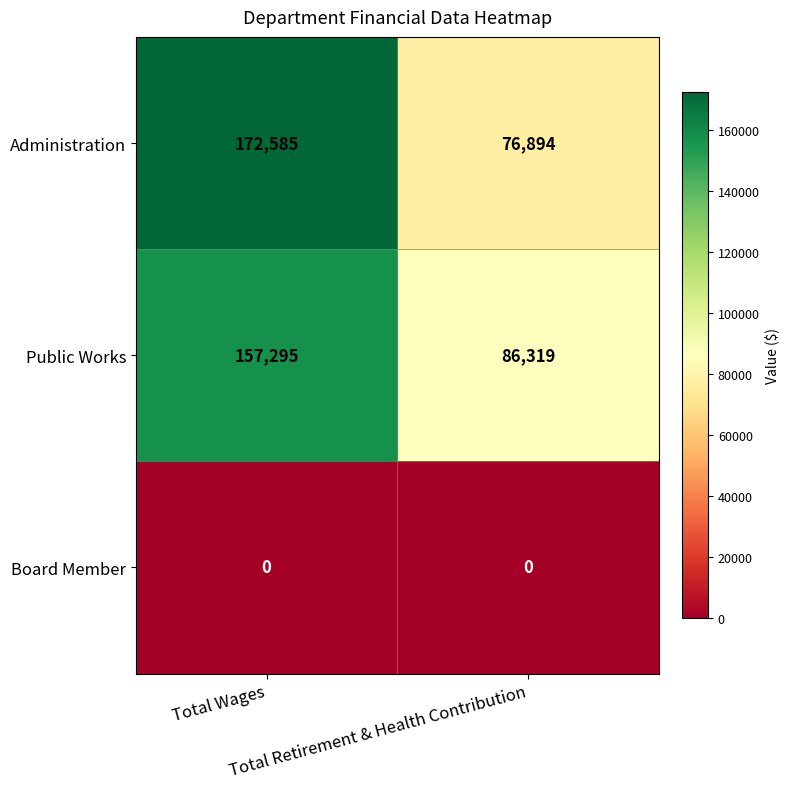

Rank the series by their maximum value, from highest to lowest.

Administration, Public Works, Board Member